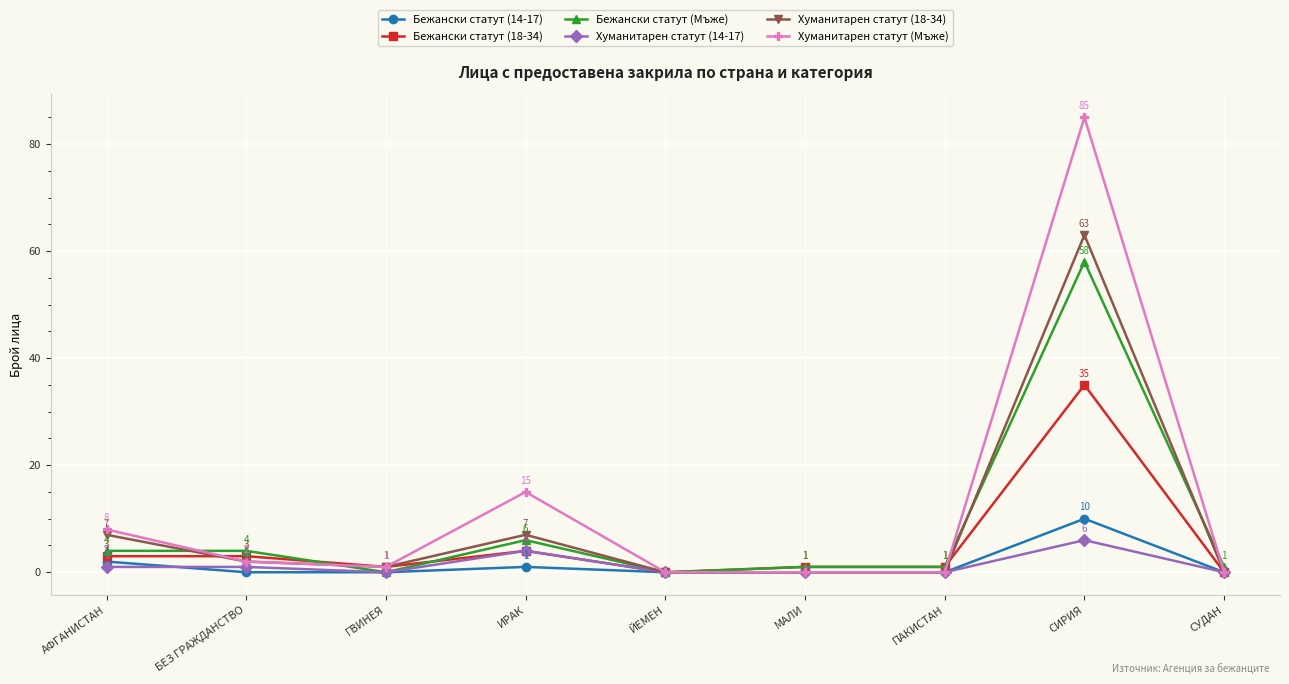

Where do Бежански статут (Мъже) and Бежански статут (18-34) first cross each other?

БЕЗ ГРАЖДАНСТВО and ГВИНЕЯ